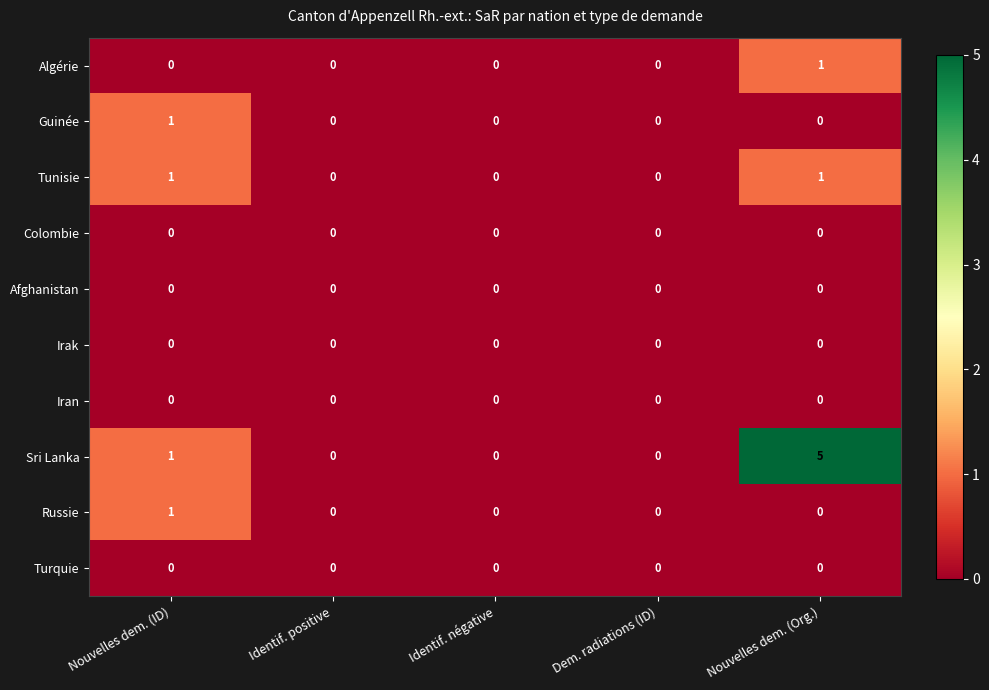

Count the Sri Lanka values in the range 0 to 1.

4